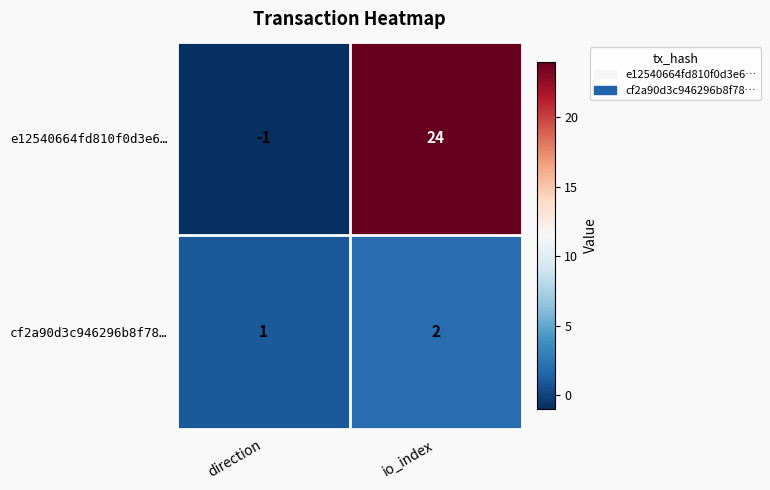

Where is cf2a90d3c946296b8f78… nearest to the value 1?

direction